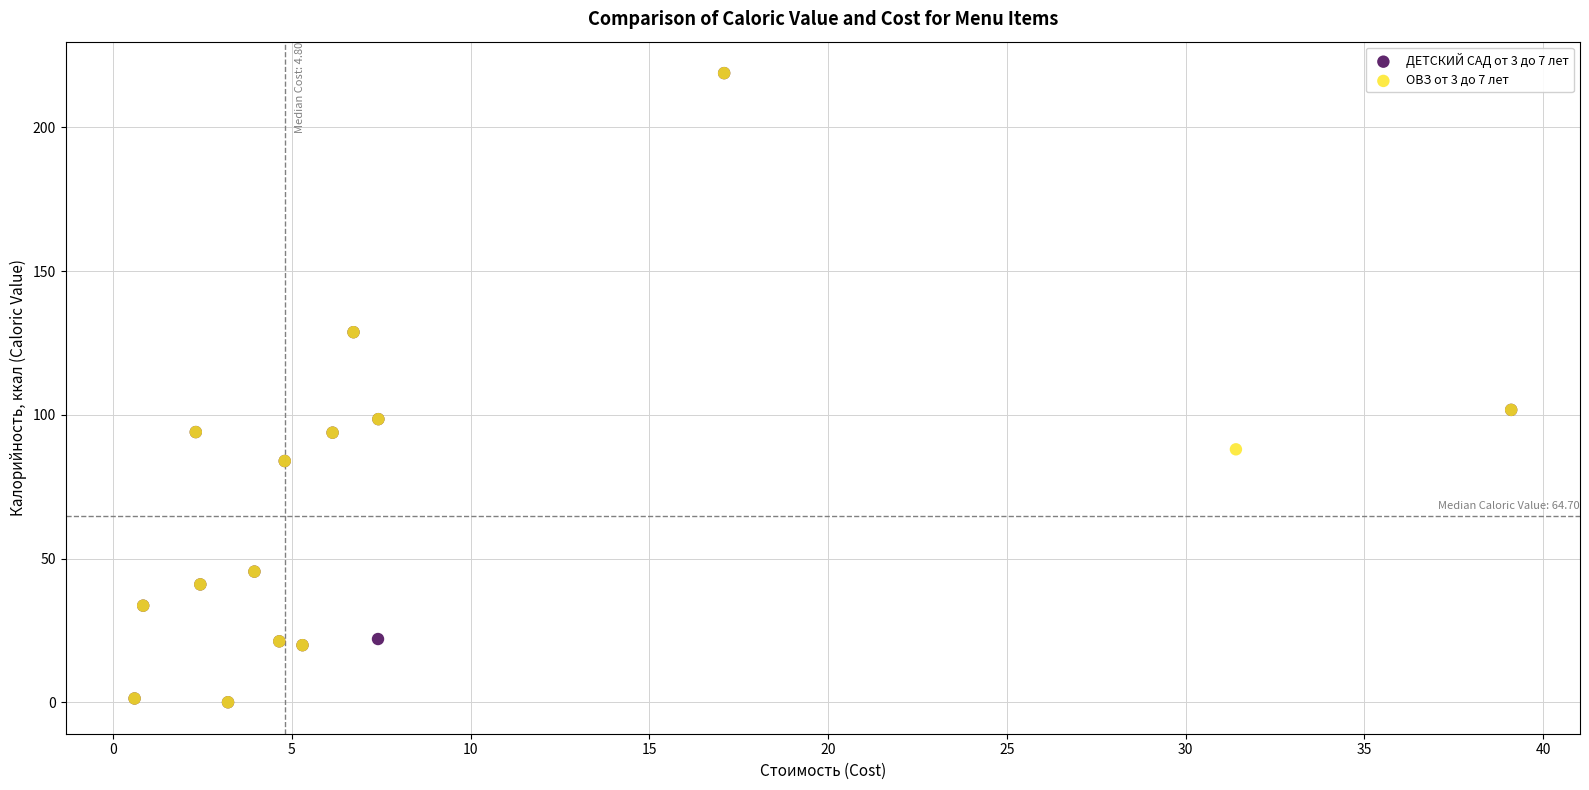

What are all the series names shown in the legend?

ДЕТСКИЙ САД от 3 до 7 лет, ОВЗ от 3 до 7 лет